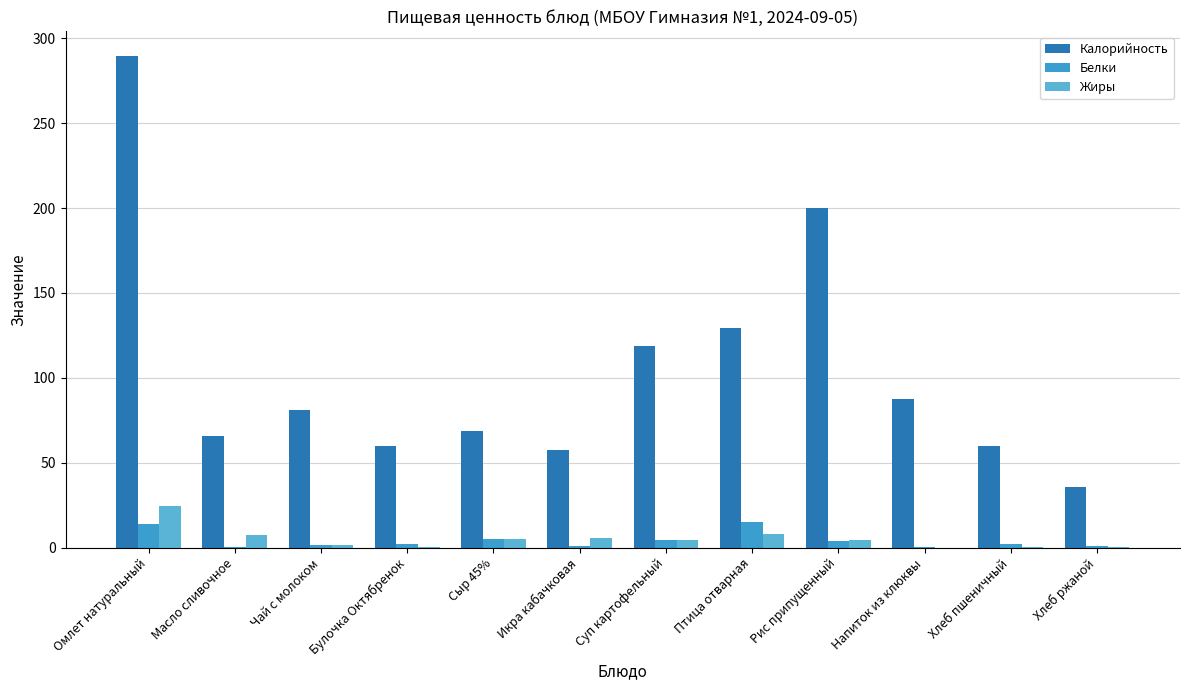

Which series has the largest total across all categories?

Калорийность